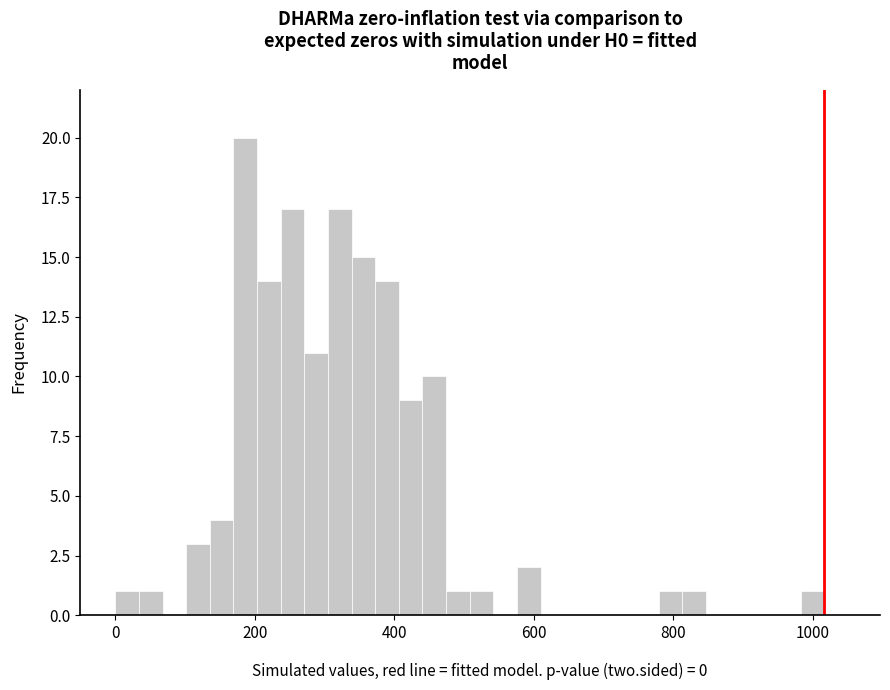

Around what value on the x-axis is the tallest bar? Give the approximate position of its centre, as read against the axis.

180